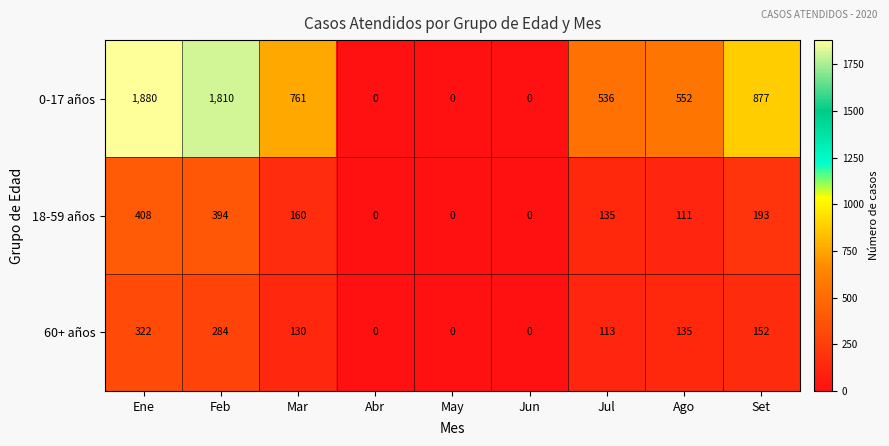

Is it true that 0-17 años equals 877 at Set?

True